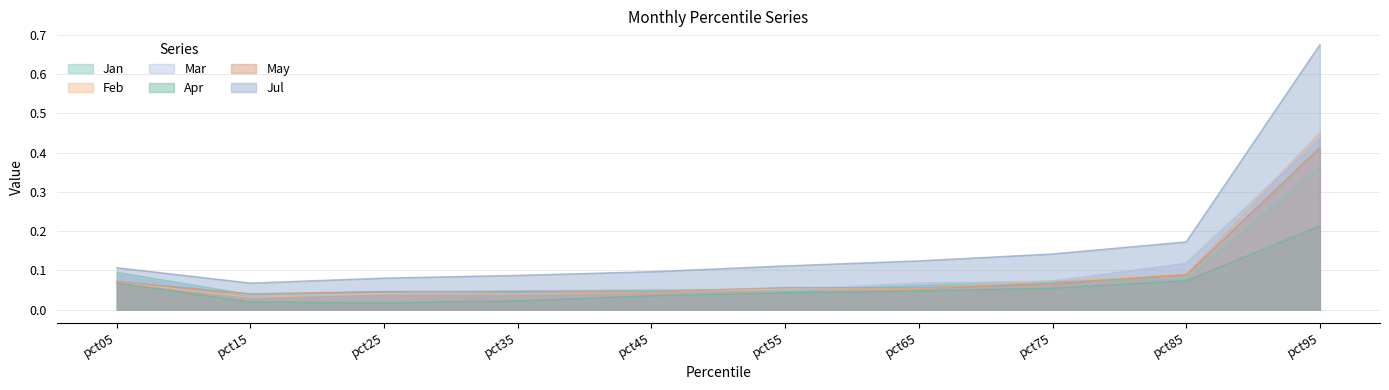

True or false: Apr has a value of 0.1 at pct05.

False